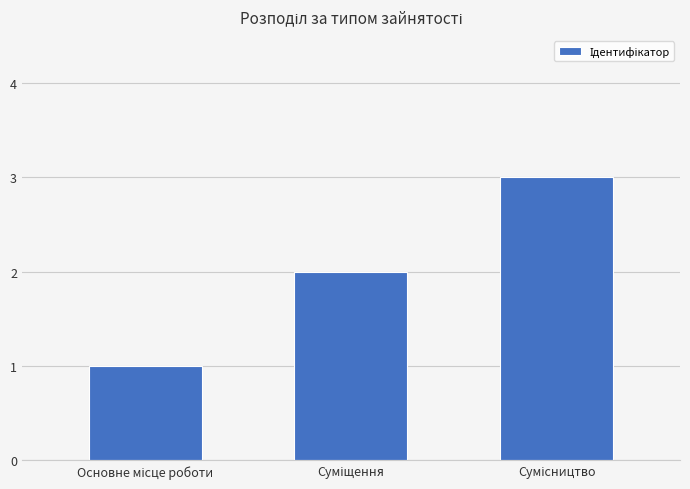

What is the sum of all values?

6